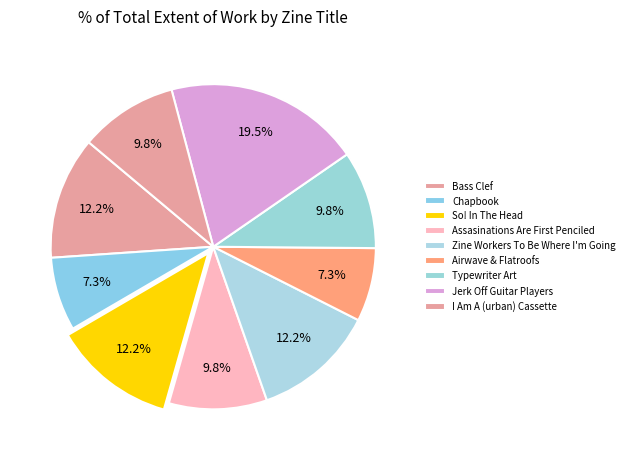

The So! In The Head slice represents 25% of the pie. True or false?

False